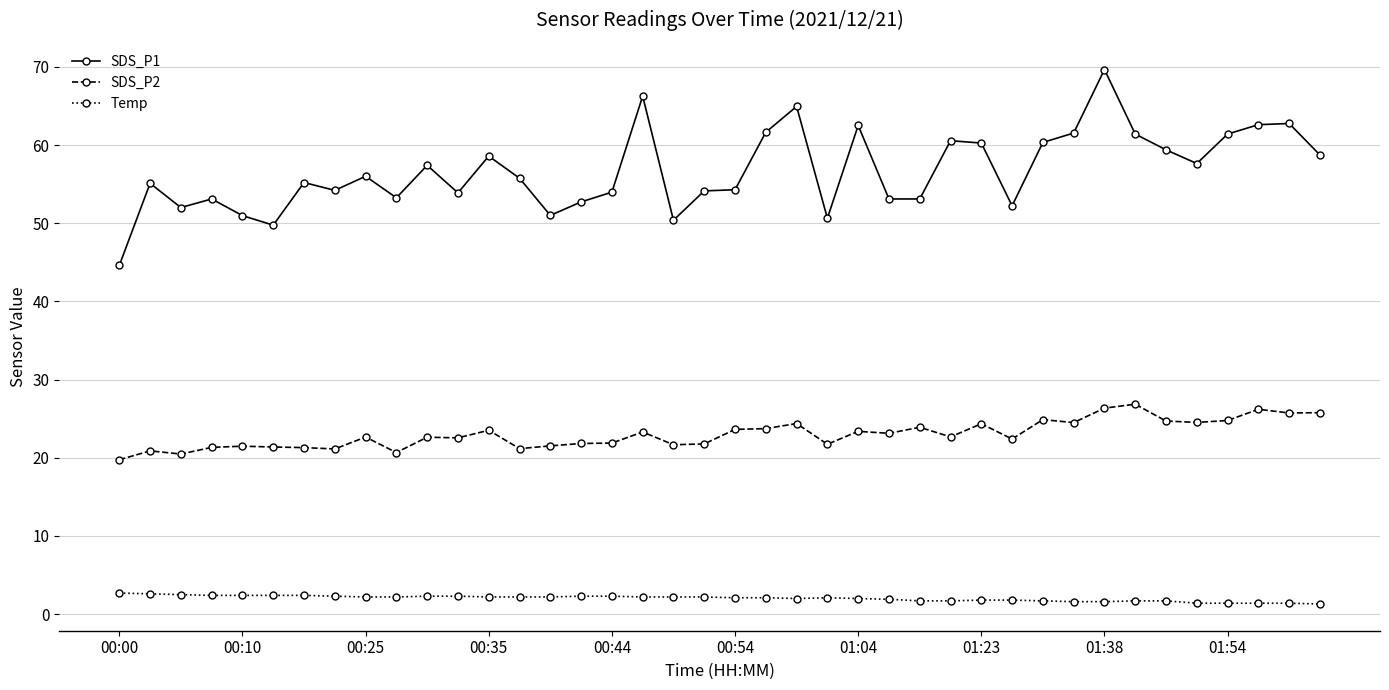

What is the minimum value shown in the chart?

1.3